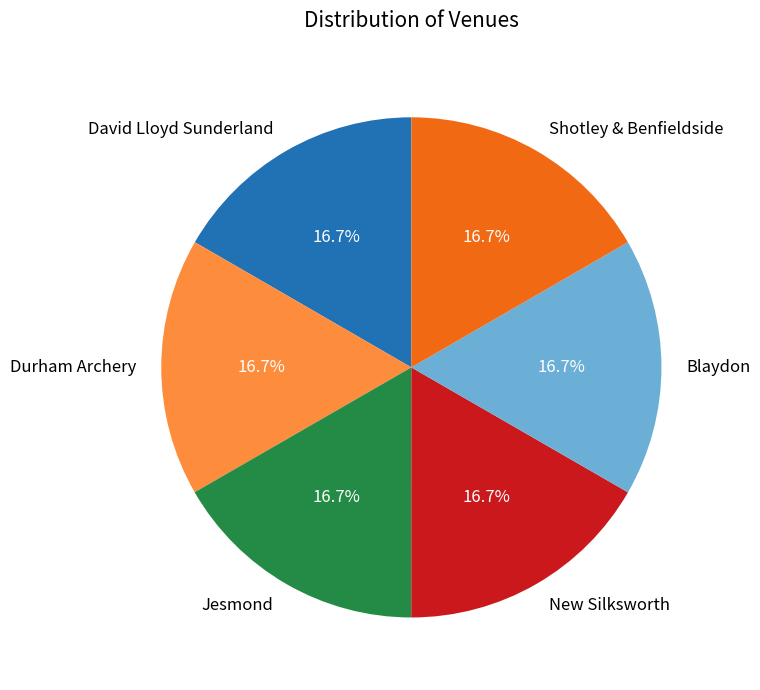

Does Shotley & Benfieldside represent more than half of the total?

No